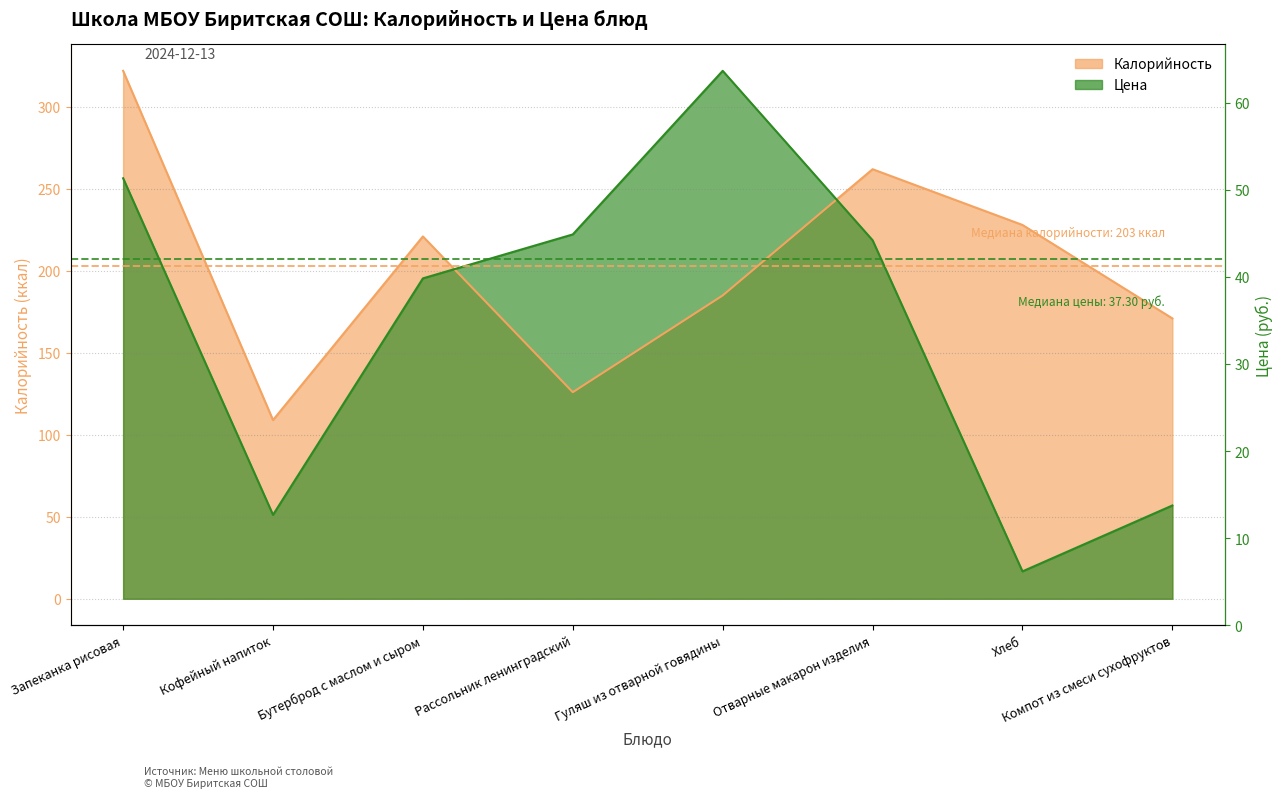

How many interior local peaks does the Цена series have?

1